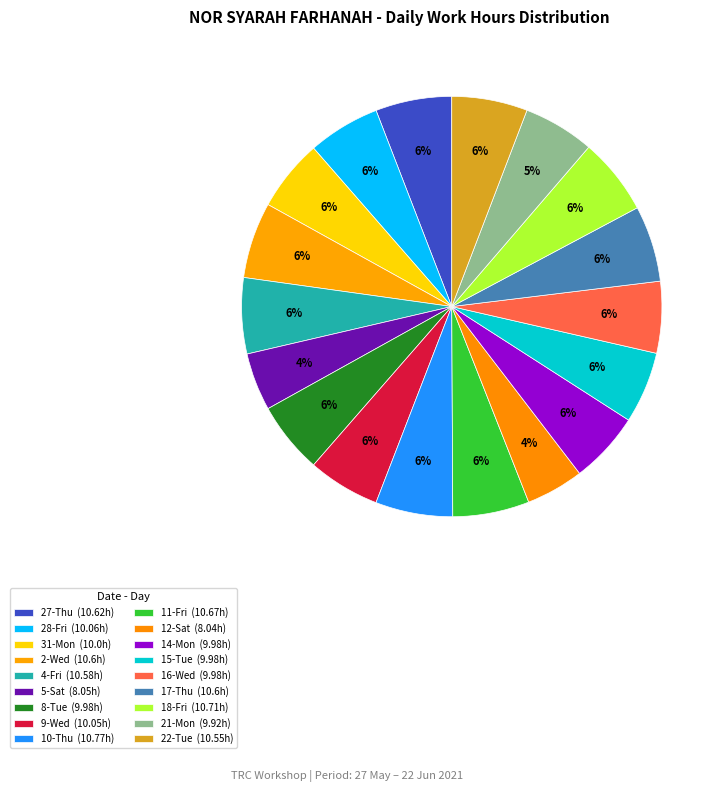

How many slices are in this pie chart?

18